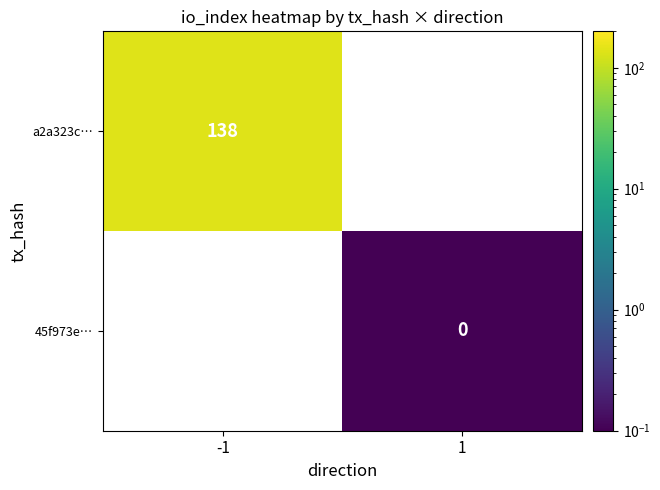

The a2a323c… series shows 138 at -1. True or false?

True